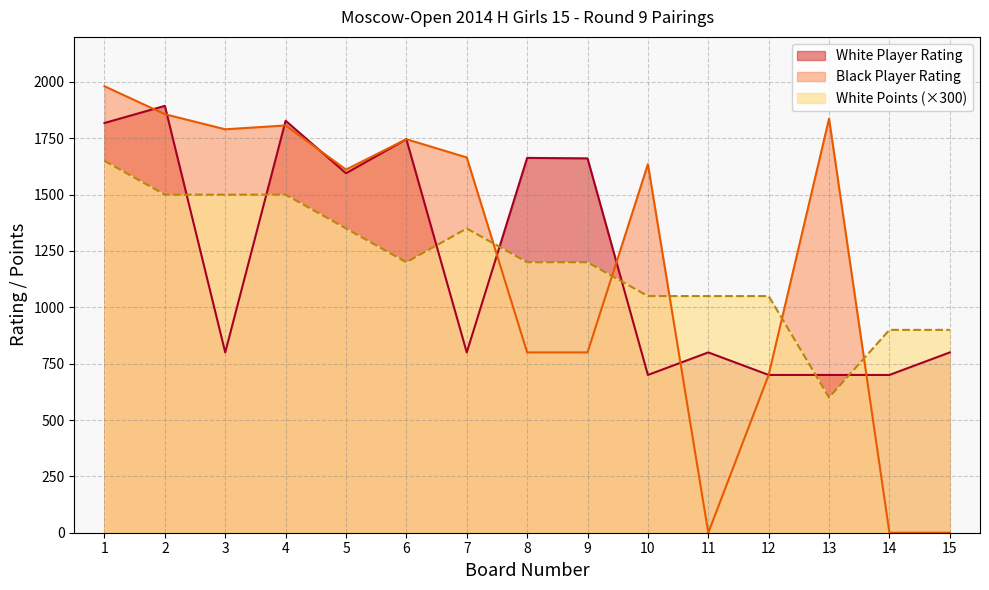

Does the chart have visible grid lines?

Yes